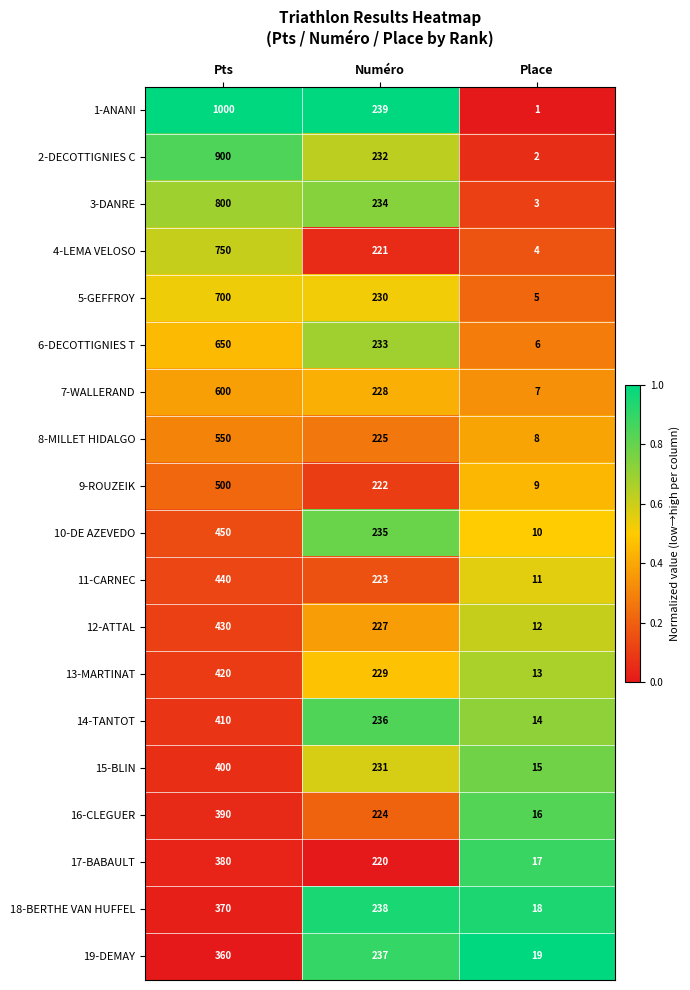

Which series has the largest total across all categories?

1-ANANI